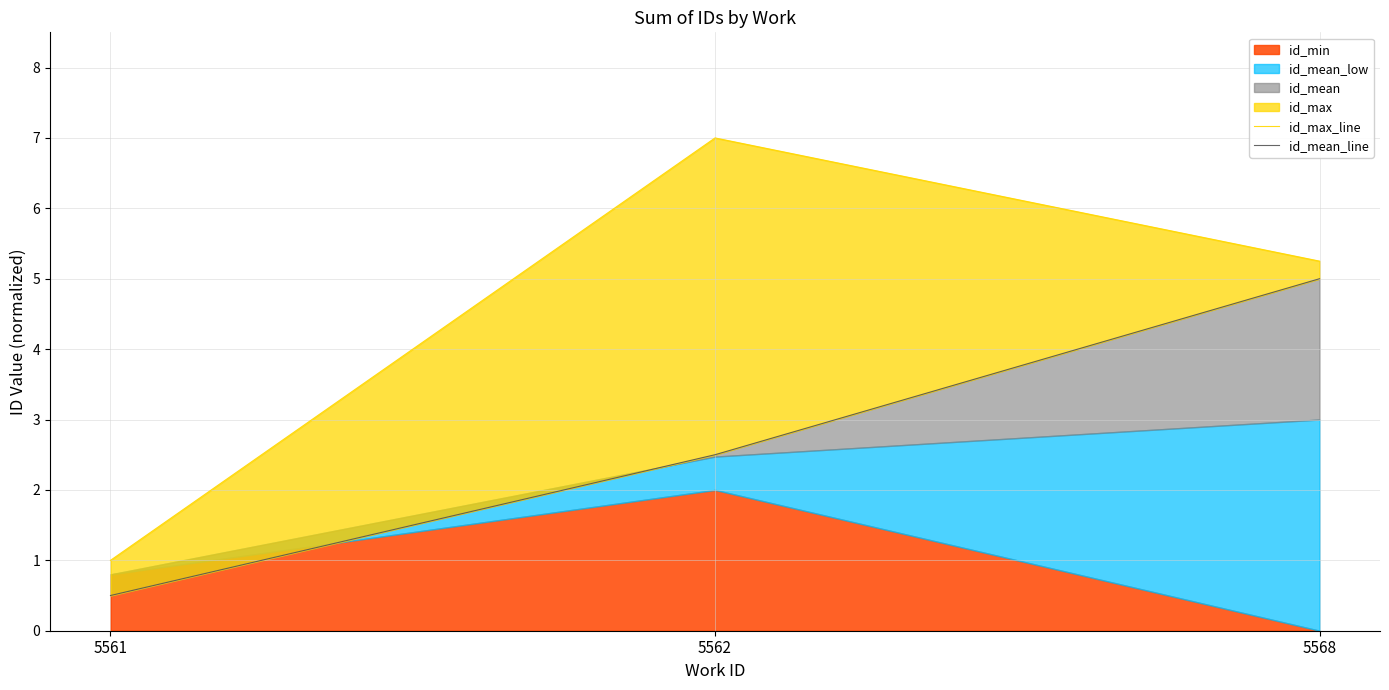

Reading right to left, extract all data points from this chart.

id_max_line: 5568=5.2	5562=7.0	5561=1.0
id_mean_line: 5568=5.0	5562=2.5	5561=0.5